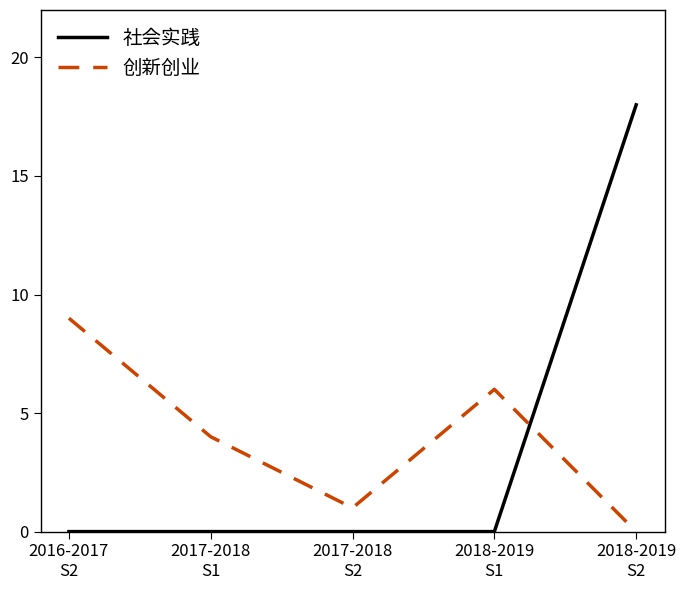

Does the chart have visible grid lines?

No